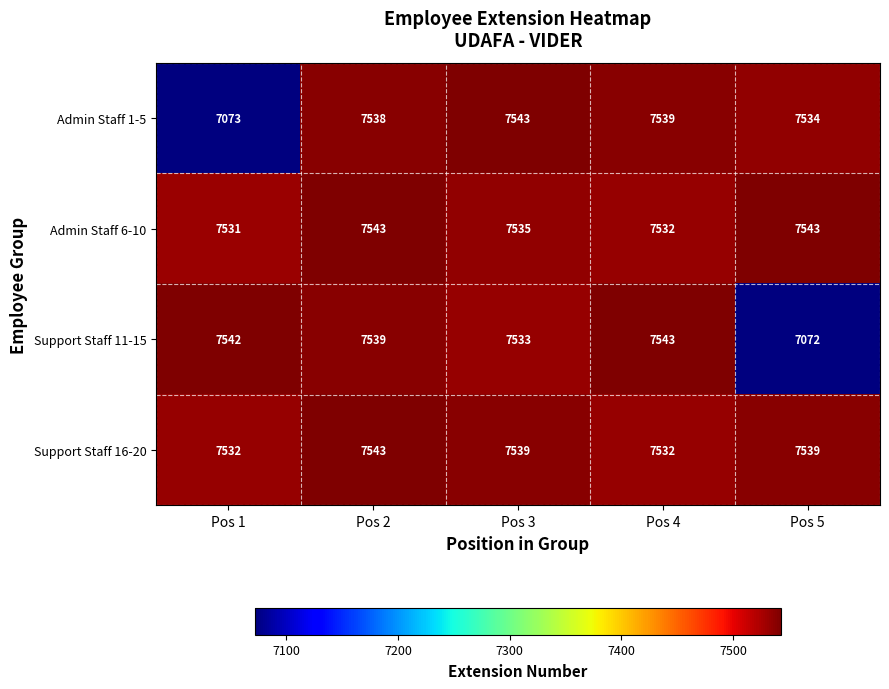

Which series has the largest total across all categories?

Support Staff 16-20